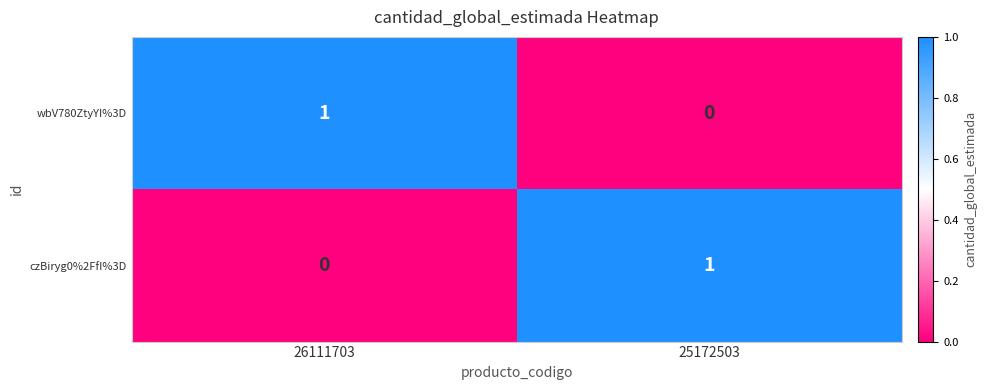

Reading right to left, list all the values displayed in this chart.

wbV780ZtyYI%3D: 25172503=0	26111703=1
czBiryg0%2FfI%3D: 25172503=1	26111703=0